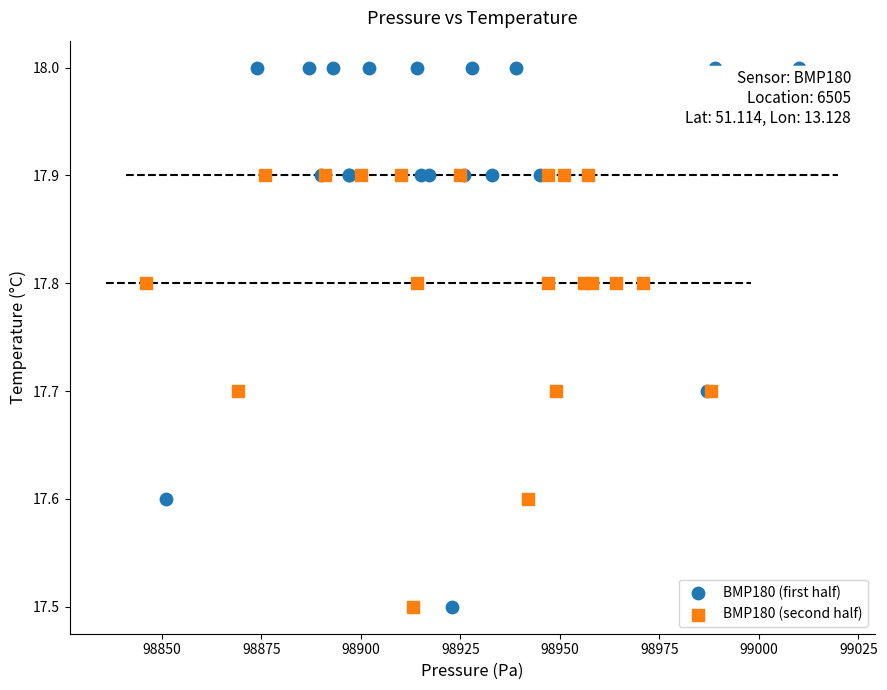

Which series has the widest spread of Y values?

BMP180 (first half)